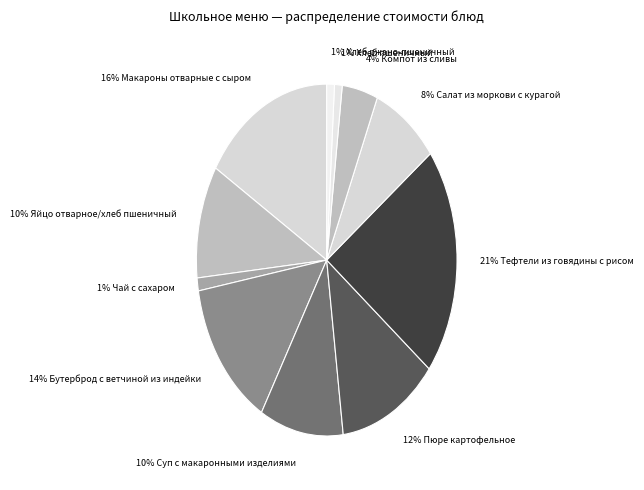

Do 1% Хлеб пшеничный and 4% Компот из сливы together represent more than half of the pie?

No